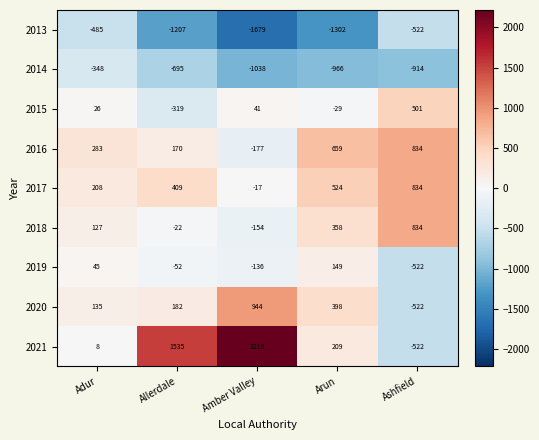

At how many categories does at least one series exceed 2099?

1